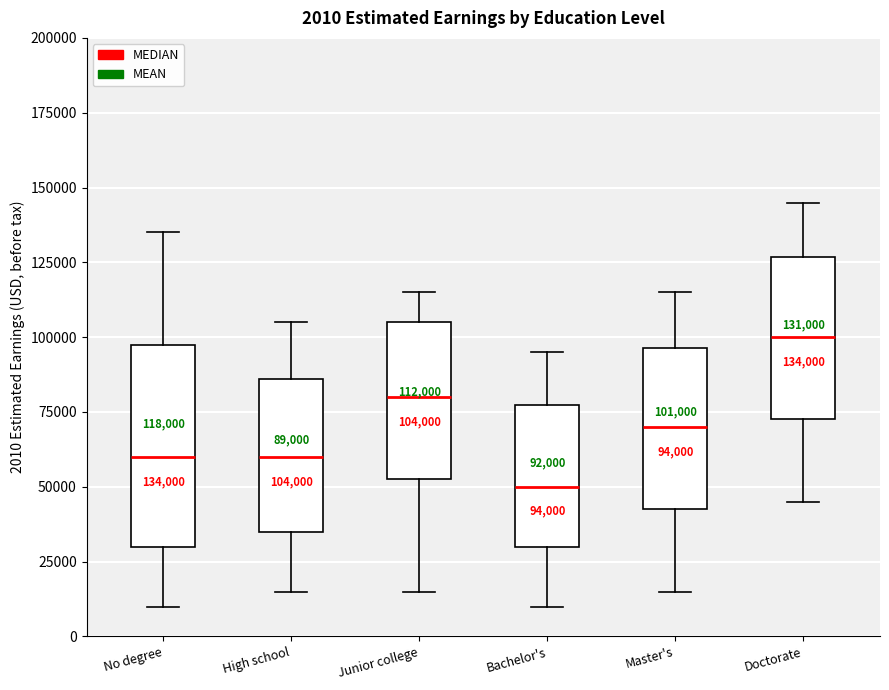

Which box's median line is the highest?

Doctorate